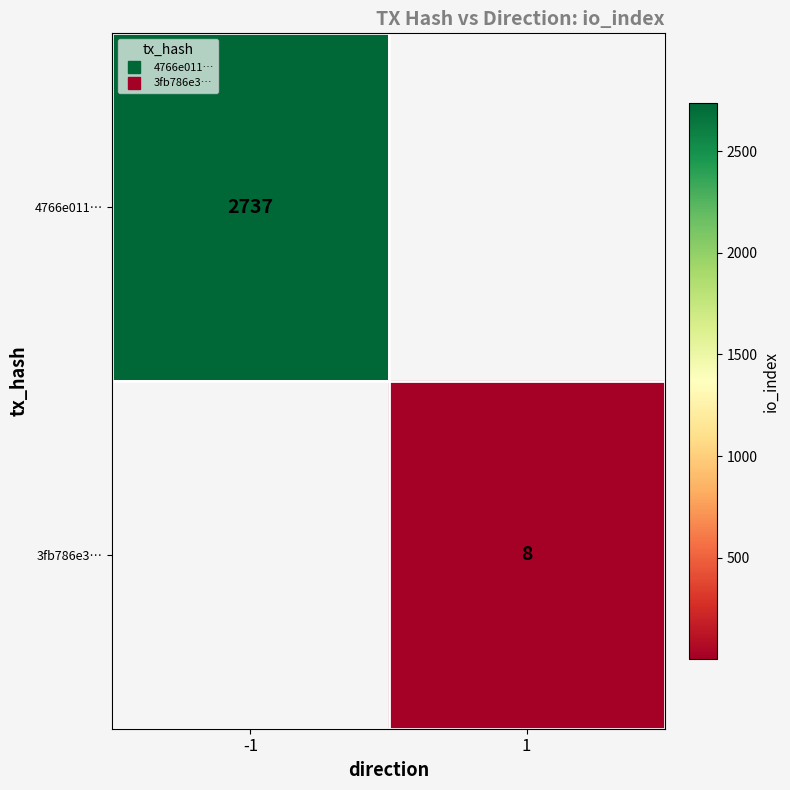

Rank the categories by 4766e011… value from lowest to highest.

-1, 1